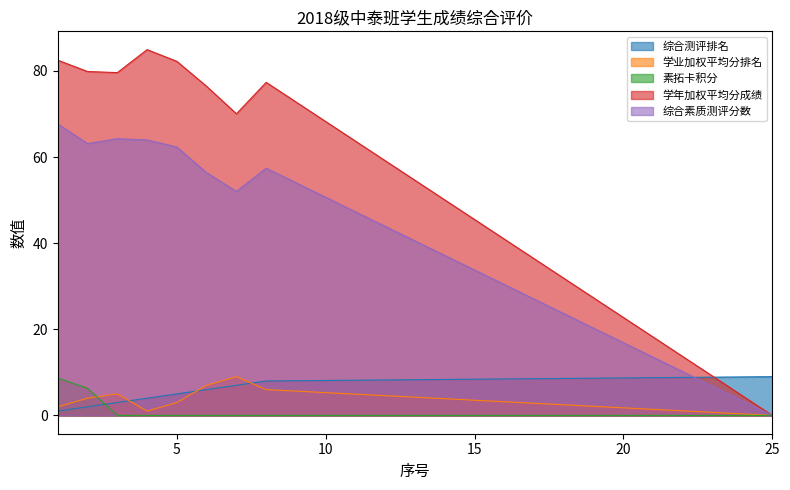

Which label corresponds to the largest value in the chart?

4